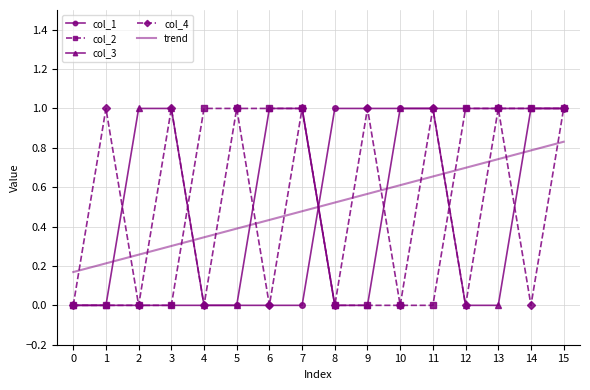

Reading right to left, list all the values displayed in this chart.

col_1: 1	1	1	1	1	1	1	1	0	0	0	0	0	0	0	0
col_2: 1	1	1	1	0	0	0	0	1	1	1	1	0	0	0	0
col_3: 1	1	0	0	1	1	0	0	1	1	0	0	1	1	0	0
col_4: 1	0	1	0	1	0	1	0	1	0	1	0	1	0	1	0